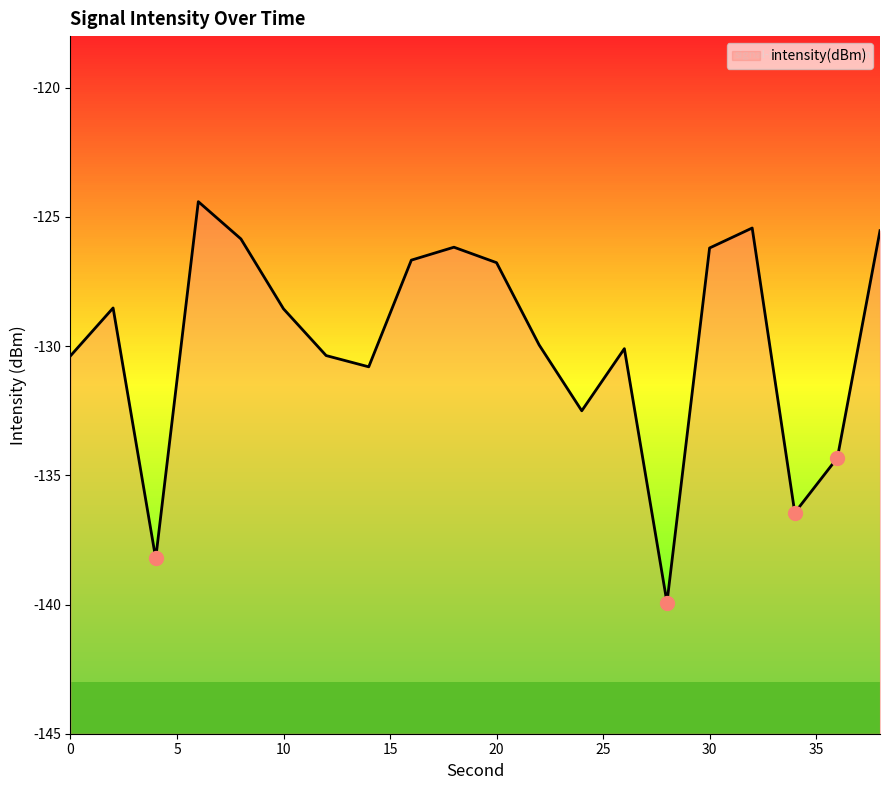

Is it true that the value at 8 is -125.8?

True